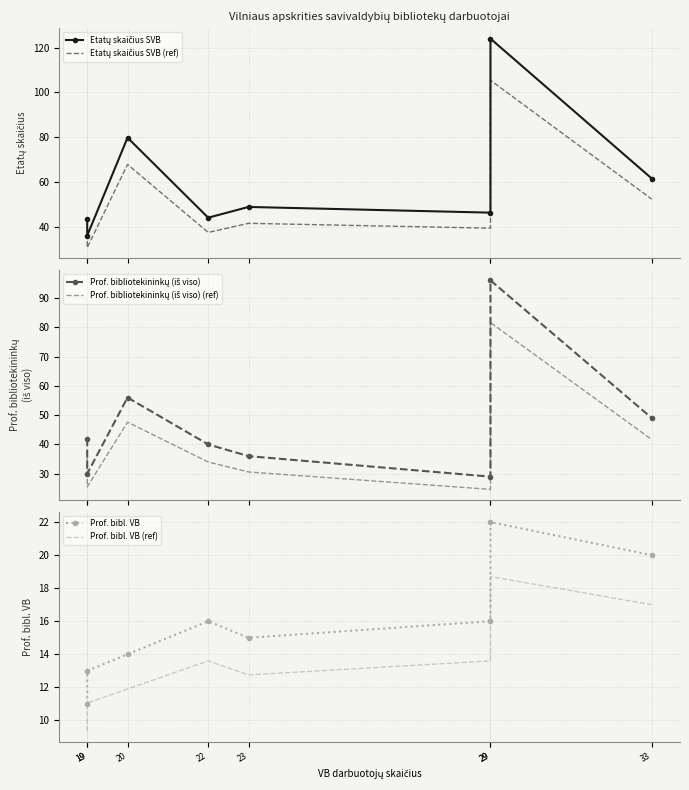

True or false: Etatų skaičius SVB and Prof. bibliotekininkų (iš viso) (ref) intersect in this chart.

False